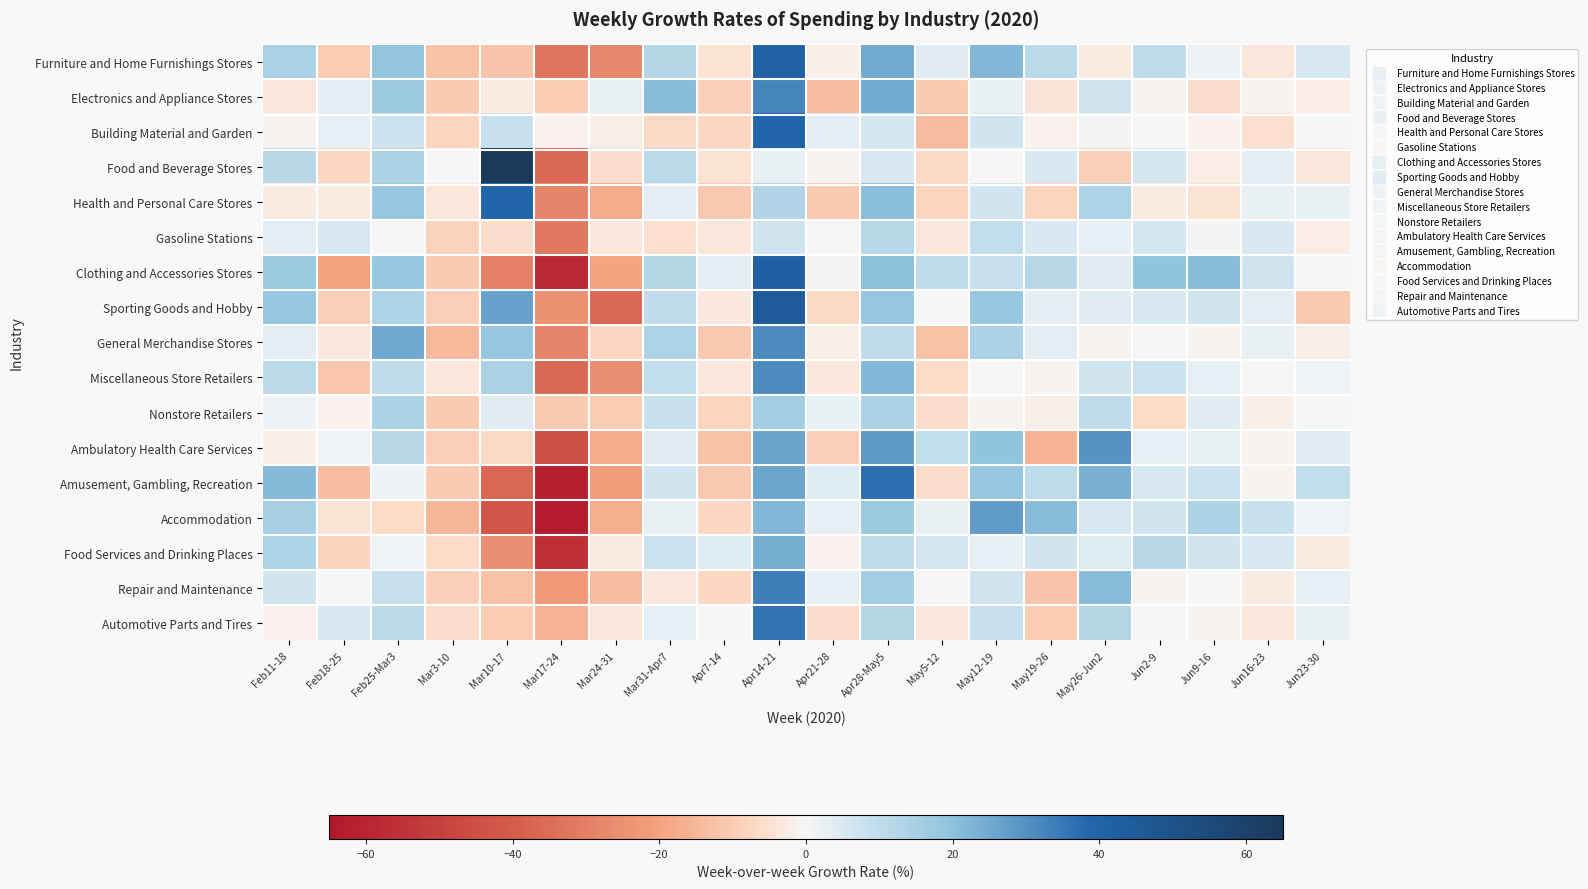

Reading left to right, list all the values displayed in this chart.

Furniture and Home Furnishings Stores: Feb11-18=14.6	Feb18-25=-9.9	Feb25-Mar3=19.3	Mar3-10=-12.4	Mar10-17=-11.9	Mar17-24=-32.9	Mar24-31=-27.9	Mar31-Apr7=12.6	Apr7-14=-5.0	Apr14-21=41.0	Apr21-28=-2.0	Apr28-May5=24.6	May5-12=3.8	May12-19=22.2	May19-26=11.0	May26-Jun2=-2.7	Jun2-9=9.8	Jun9-16=2.0	Jun16-23=-4.0	Jun23-30=5.2
Electronics and Appliance Stores: Feb11-18=-3.6	Feb18-25=3.2	Feb25-Mar3=17.7	Mar3-10=-10.3	Mar10-17=-2.6	Mar17-24=-9.8	Mar24-31=2.2	Mar31-Apr7=21.3	Apr7-14=-8.8	Apr14-21=32.3	Apr21-28=-13.3	Apr28-May5=24.8	May5-12=-10.3	May12-19=2.0	May19-26=-4.2	May26-Jun2=6.9	Jun2-9=-0.8	Jun9-16=-5.7	Jun16-23=-0.9	Jun23-30=-2.3
Building Material and Garden: Feb11-18=-0.9	Feb18-25=3.0	Feb25-Mar3=7.3	Mar3-10=-8.0	Mar10-17=8.3	Mar17-24=-1.4	Mar24-31=-1.7	Mar31-Apr7=-6.8	Apr7-14=-7.4	Apr14-21=39.5	Apr21-28=3.3	Apr28-May5=5.9	May5-12=-14.1	May12-19=6.2	May19-26=-1.5	May26-Jun2=0.7	Jun2-9=-0.2	Jun9-16=-1.2	Jun16-23=-5.5	Jun23-30=0.2
Food and Beverage Stores: Feb11-18=11.6	Feb18-25=-7.4	Feb25-Mar3=13.9	Mar3-10=0.3	Mar10-17=68.5	Mar17-24=-36.3	Mar24-31=-5.8	Mar31-Apr7=10.9	Apr7-14=-4.7	Apr14-21=2.2	Apr21-28=-0.7	Apr28-May5=4.9	May5-12=-6.6	May12-19=-0.3	May19-26=4.6	May26-Jun2=-9.6	Jun2-9=5.9	Jun9-16=-2.4	Jun16-23=3.4	Jun23-30=-3.9
Health and Personal Care Stores: Feb11-18=-2.6	Feb18-25=-3.0	Feb25-Mar3=18.7	Mar3-10=-3.6	Mar10-17=39.6	Mar17-24=-28.4	Mar24-31=-17.4	Mar31-Apr7=3.5	Apr7-14=-10.8	Apr14-21=13.2	Apr21-28=-10.6	Apr28-May5=20.7	May5-12=-7.9	May12-19=6.5	May19-26=-8.1	May26-Jun2=13.7	Jun2-9=-2.7	Jun9-16=-5.0	Jun16-23=2.0	Jun23-30=2.2
Gasoline Stations: Feb11-18=3.3	Feb18-25=5.4	Feb25-Mar3=-0.2	Mar3-10=-8.4	Mar10-17=-5.8	Mar17-24=-32.1	Mar24-31=-3.8	Mar31-Apr7=-5.3	Apr7-14=-3.6	Apr14-21=6.6	Apr21-28=0.2	Apr28-May5=12.2	May5-12=-3.6	May12-19=9.2	May19-26=4.8	May26-Jun2=2.8	Jun2-9=5.7	Jun9-16=0.5	Jun16-23=5.0	Jun23-30=-2.3
Clothing and Accessories Stores: Feb11-18=17.6	Feb18-25=-20.0	Feb25-Mar3=17.9	Mar3-10=-10.4	Mar10-17=-29.9	Mar17-24=-58.5	Mar24-31=-19.6	Mar31-Apr7=12.2	Apr7-14=3.2	Apr14-21=42.6	Apr21-28=0.8	Apr28-May5=19.8	May5-12=10.0	May12-19=8.5	May19-26=11.4	May26-Jun2=3.8	Jun2-9=19.4	Jun9-16=21.1	Jun16-23=6.8	Jun23-30=-0.1
Sporting Goods and Hobby: Feb11-18=18.7	Feb18-25=-9.2	Feb25-Mar3=13.2	Mar3-10=-9.6	Mar10-17=26.8	Mar17-24=-24.4	Mar24-31=-36.8	Mar31-Apr7=10.1	Apr7-14=-3.2	Apr14-21=44.9	Apr21-28=-6.8	Apr28-May5=18.5	May5-12=0.3	May12-19=18.2	May19-26=3.4	May26-Jun2=3.6	Jun2-9=5.3	Jun9-16=6.2	Jun16-23=3.1	Jun23-30=-10.3
General Merchandise Stores: Feb11-18=3.5	Feb18-25=-3.5	Feb25-Mar3=25.1	Mar3-10=-14.6	Mar10-17=18.7	Mar17-24=-28.8	Mar24-31=-7.4	Mar31-Apr7=13.4	Apr7-14=-11.0	Apr14-21=31.3	Apr21-28=-1.9	Apr28-May5=10.1	May5-12=-12.5	May12-19=13.8	May19-26=3.0	May26-Jun2=-0.8	Jun2-9=-0.1	Jun9-16=-0.6	Jun16-23=2.2	Jun23-30=-1.8
Miscellaneous Store Retailers: Feb11-18=10.7	Feb18-25=-11.5	Feb25-Mar3=10.5	Mar3-10=-4.0	Mar10-17=14.2	Mar17-24=-36.5	Mar24-31=-25.7	Mar31-Apr7=9.2	Apr7-14=-3.9	Apr14-21=31.4	Apr21-28=-3.5	Apr28-May5=22.3	May5-12=-6.1	May12-19=-0.4	May19-26=-0.6	May26-Jun2=6.6	Jun2-9=7.1	Jun9-16=3.0	Jun16-23=0.4	Jun23-30=1.4
Nonstore Retailers: Feb11-18=1.5	Feb18-25=-1.5	Feb25-Mar3=14.1	Mar3-10=-10.6	Mar10-17=3.8	Mar17-24=-10.2	Mar24-31=-9.7	Mar31-Apr7=8.3	Apr7-14=-8.0	Apr14-21=15.8	Apr21-28=2.4	Apr28-May5=14.0	May5-12=-5.7	May12-19=-0.6	May19-26=-1.7	May26-Jun2=9.9	Jun2-9=-6.5	Jun9-16=4.0	Jun16-23=-1.5	Jun23-30=0.2
Ambulatory Health Care Services: Feb11-18=-1.9	Feb18-25=1.1	Feb25-Mar3=11.6	Mar3-10=-9.2	Mar10-17=-6.8	Mar17-24=-44.8	Mar24-31=-17.5	Mar31-Apr7=4.0	Apr7-14=-12.4	Apr14-21=26.2	Apr21-28=-9.5	Apr28-May5=28.3	May5-12=9.5	May12-19=19.7	May19-26=-15.9	May26-Jun2=29.5	Jun2-9=2.7	Jun9-16=2.5	Jun16-23=-0.8	Jun23-30=3.7
Amusement, Gambling, Recreation: Feb11-18=21.7	Feb18-25=-13.3	Feb25-Mar3=1.7	Mar3-10=-10.6	Mar10-17=-36.7	Mar17-24=-61.1	Mar24-31=-21.7	Mar31-Apr7=6.4	Apr7-14=-10.9	Apr14-21=25.6	Apr21-28=4.4	Apr28-May5=36.7	May5-12=-5.8	May12-19=18.4	May19-26=10.4	May26-Jun2=23.5	Jun2-9=5.4	Jun9-16=7.4	Jun16-23=-0.8	Jun23-30=9.6
Accommodation: Feb11-18=15.0	Feb18-25=-4.9	Feb25-Mar3=-6.2	Mar3-10=-15.7	Mar10-17=-43.1	Mar17-24=-63.4	Mar24-31=-17.2	Mar31-Apr7=2.1	Apr7-14=-7.5	Apr14-21=22.1	Apr21-28=3.0	Apr28-May5=17.5	May5-12=2.5	May12-19=27.7	May19-26=21.3	May26-Jun2=5.3	Jun2-9=6.2	Jun9-16=13.7	Jun16-23=8.1	Jun23-30=1.4
Food Services and Drinking Places: Feb11-18=13.6	Feb18-25=-8.3	Feb25-Mar3=1.3	Mar3-10=-6.4	Mar10-17=-25.7	Mar17-24=-56.0	Mar24-31=-3.0	Mar31-Apr7=7.5	Apr7-14=4.1	Apr14-21=24.3	Apr21-28=-1.2	Apr28-May5=10.6	May5-12=5.6	May12-19=2.8	May19-26=6.2	May26-Jun2=4.3	Jun2-9=11.5	Jun9-16=6.3	Jun16-23=5.5	Jun23-30=-3.0
Repair and Maintenance: Feb11-18=6.2	Feb18-25=0.2	Feb25-Mar3=9.1	Mar3-10=-8.7	Mar10-17=-12.3	Mar17-24=-22.8	Mar24-31=-13.5	Mar31-Apr7=-3.2	Apr7-14=-7.6	Apr14-21=33.6	Apr21-28=2.9	Apr28-May5=16.0	May5-12=-0.2	May12-19=7.1	May19-26=-12.1	May26-Jun2=21.2	Jun2-9=-0.9	Jun9-16=0.2	Jun16-23=-2.6	Jun23-30=2.7
Automotive Parts and Tires: Feb11-18=-1.1	Feb18-25=5.4	Feb25-Mar3=11.0	Mar3-10=-5.7	Mar10-17=-10.0	Mar17-24=-15.9	Mar24-31=-4.0	Mar31-Apr7=2.9	Apr7-14=0.1	Apr14-21=36.0	Apr21-28=-6.1	Apr28-May5=12.5	May5-12=-3.6	May12-19=8.4	May19-26=-9.8	May26-Jun2=12.3	Jun2-9=-0.2	Jun9-16=-0.9	Jun16-23=-3.8	Jun23-30=2.5